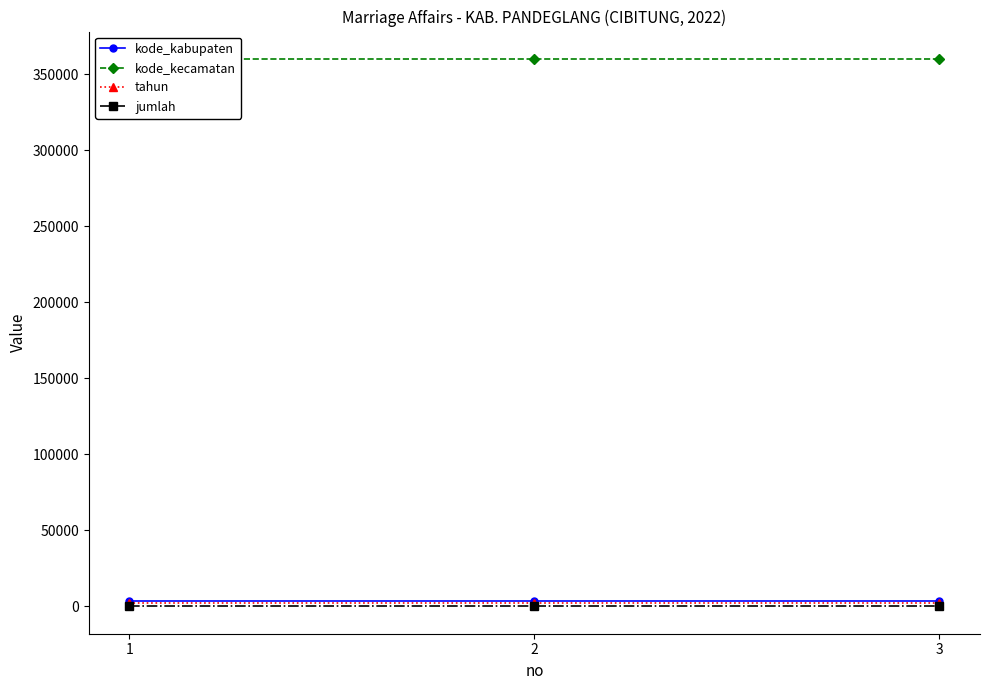

Rank the series at 1 from highest to lowest value.

kode_kecamatan, kode_kabupaten, tahun, jumlah